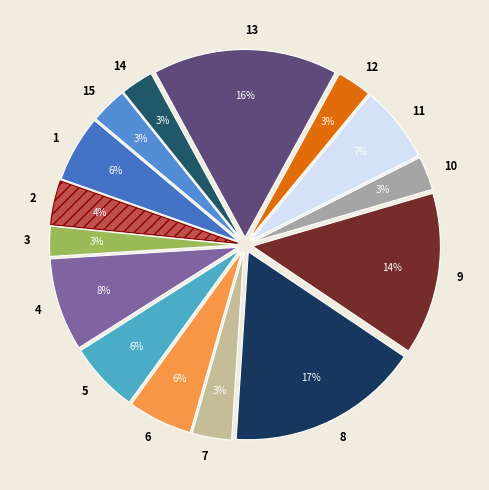

To the nearest percent, what portion does 3 represent?

3%